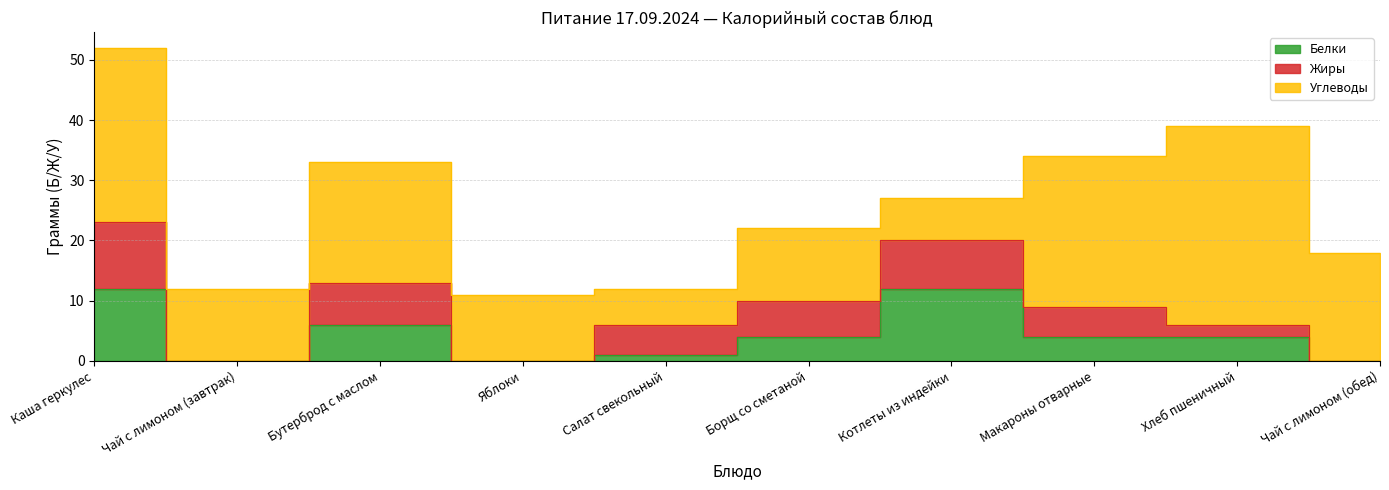

At which category does Жиры reach its first local valley?

Чай с лимоном (завтрак)